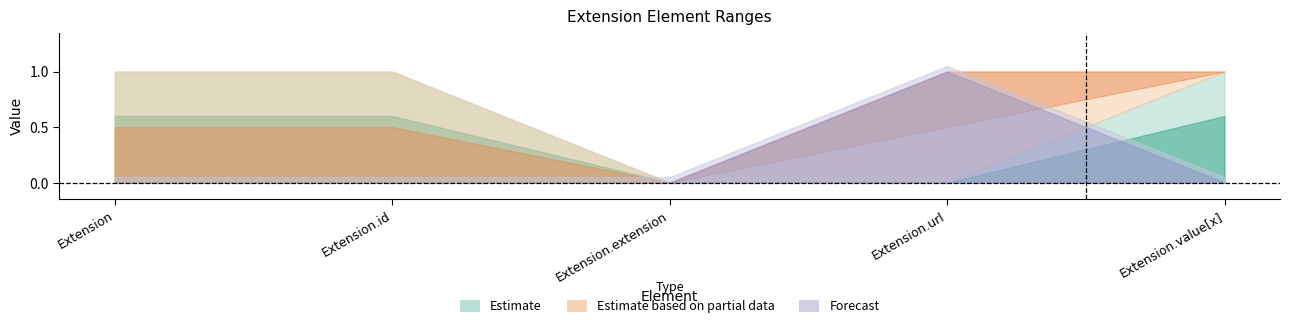

What is the spread (max minus min) of values at Extension.value[x]?

1